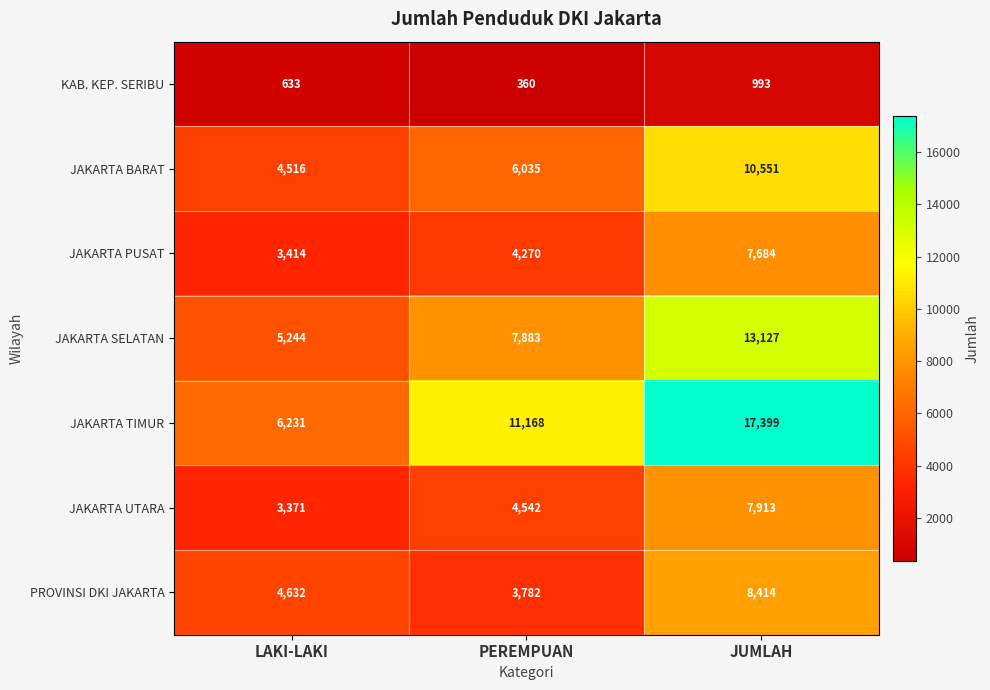

What is the total value across all series at LAKI-LAKI?

28041